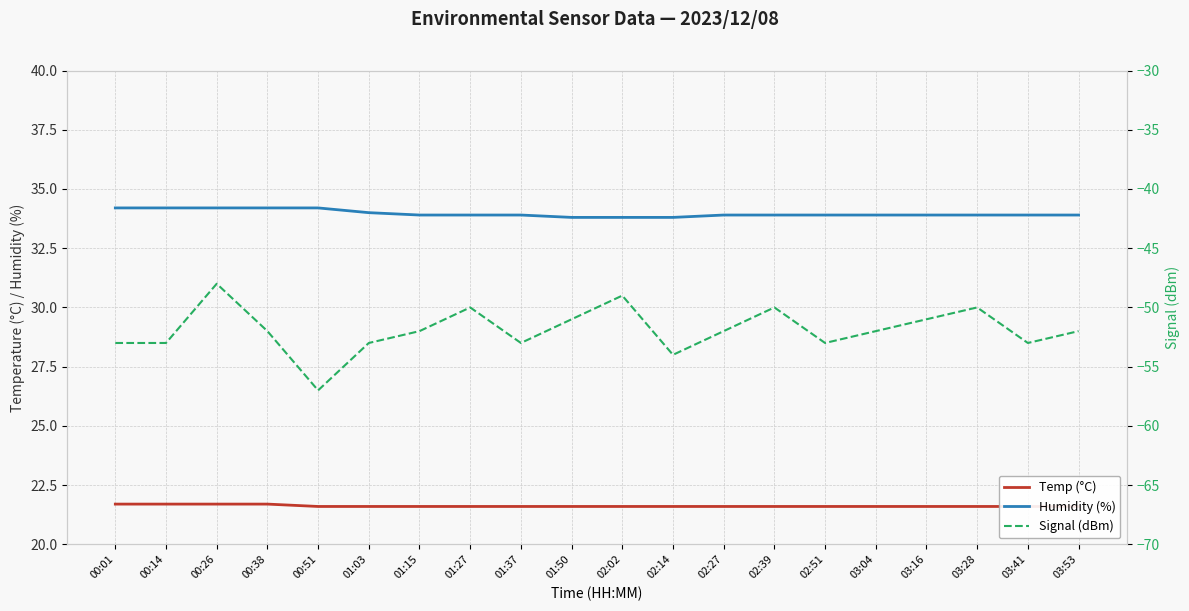

True or false: Temp (°C) has more than 2 points higher than both neighbors.

False